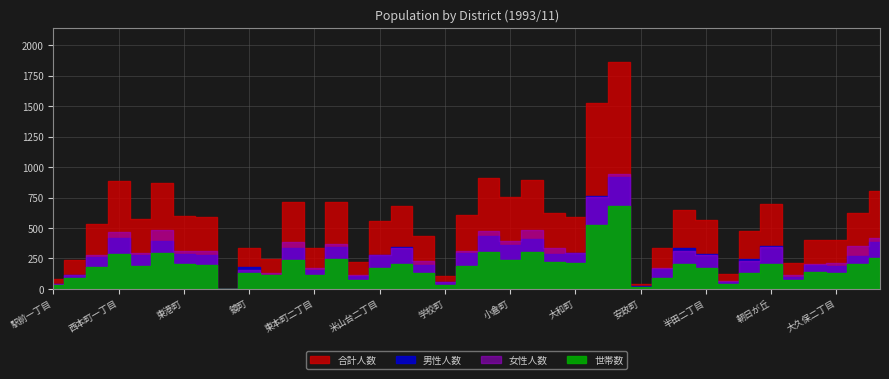

Where does the 女性人数 series first go above 294?

西本町一丁目